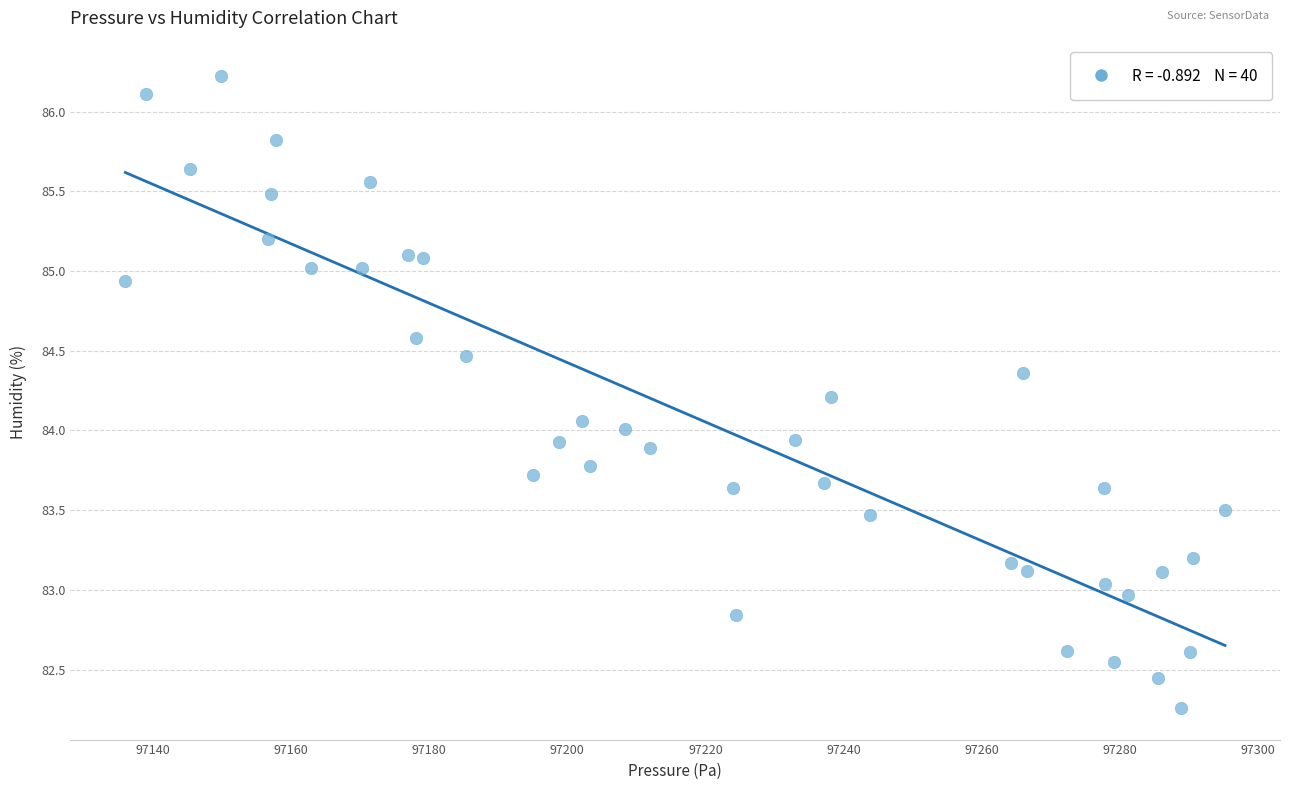

What is the range of Y values (max minus min)?

4.0